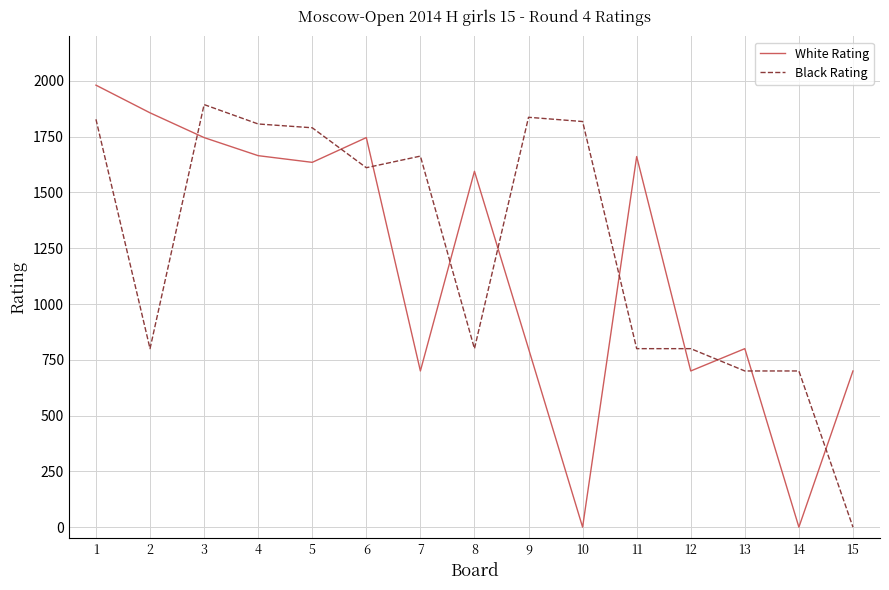

True or false: Black Rating has a value of 1818 at 10.

True